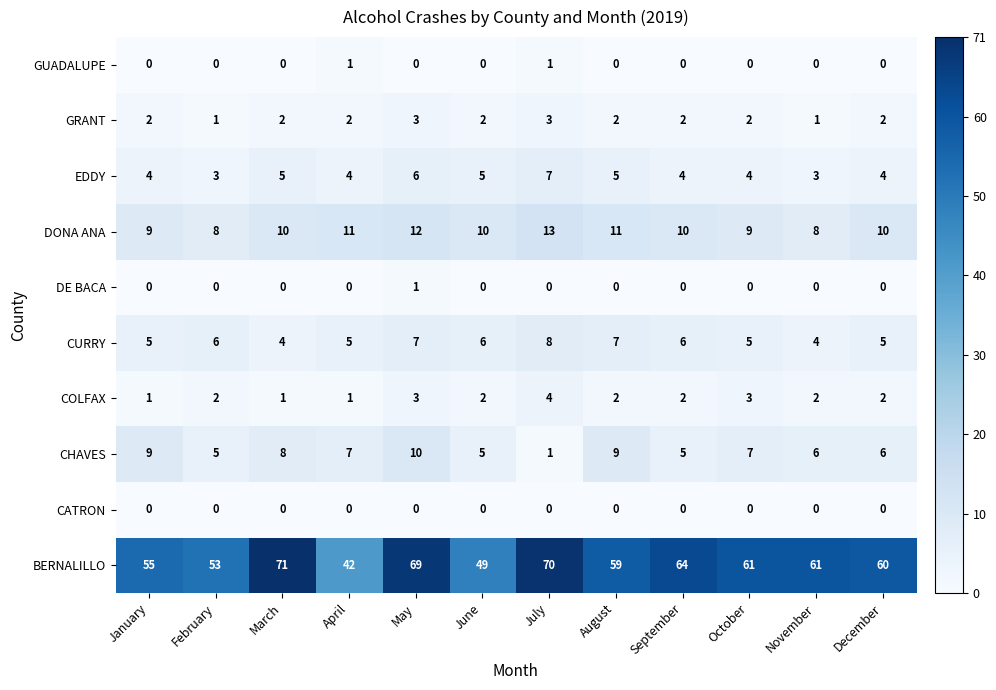

The value of CATRON at June is 0. True or false?

True